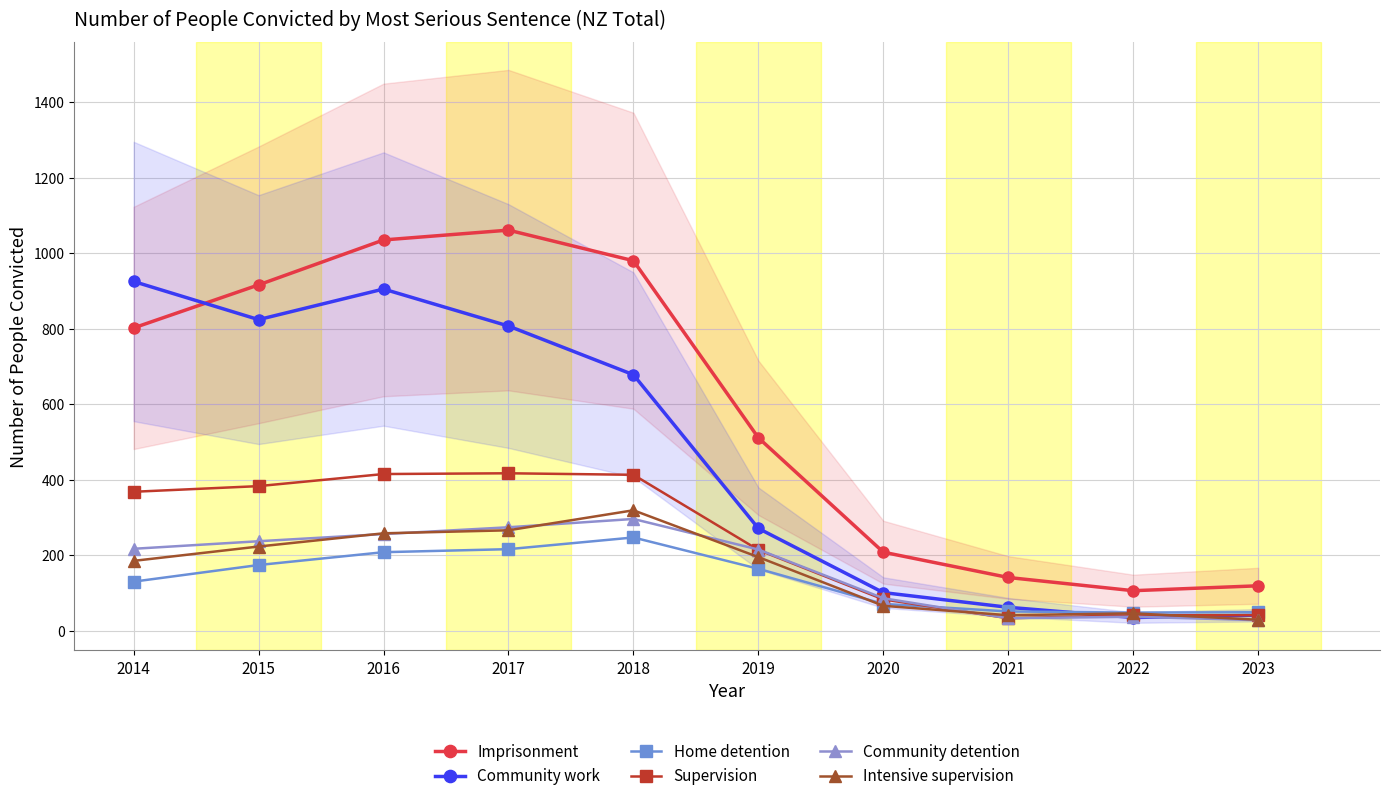

Count the number of data series in this chart.

6